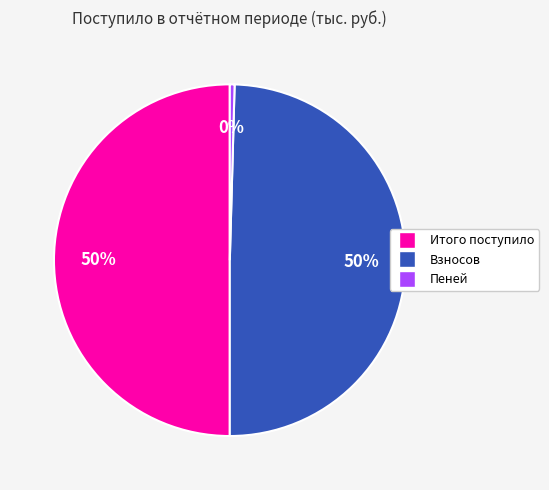

What percentage is the Взносов slice, to the nearest percent?

50%